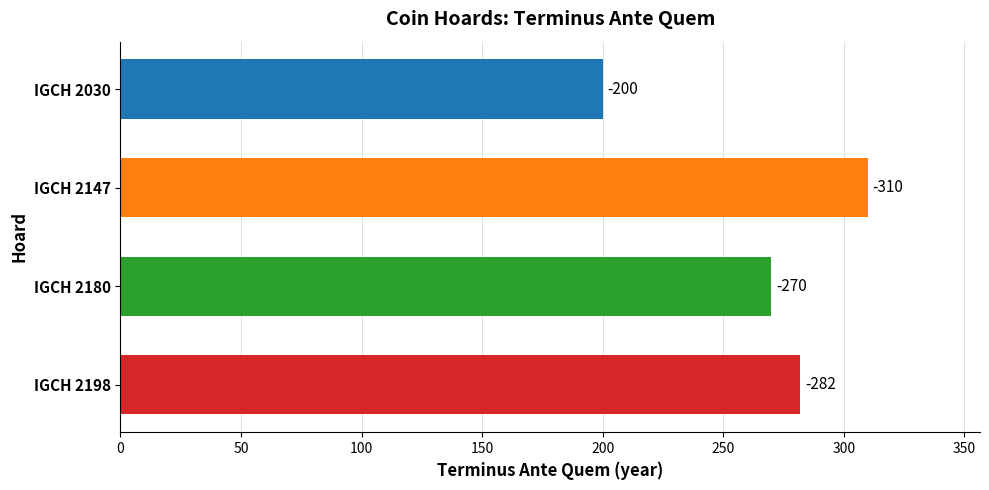

How many bars are there in total?

4